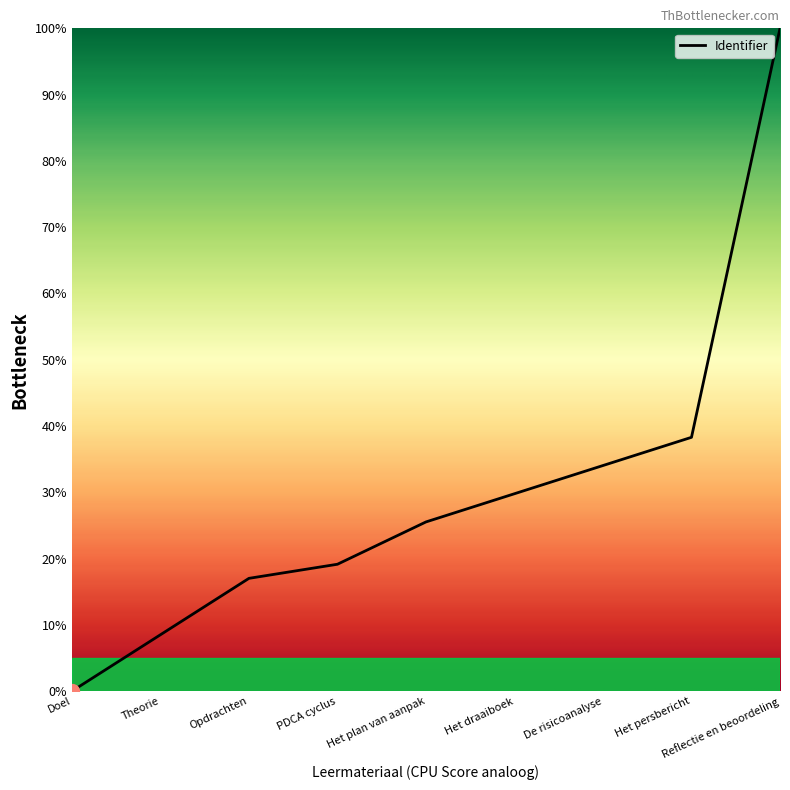

What position from the right is Het persbericht?

2